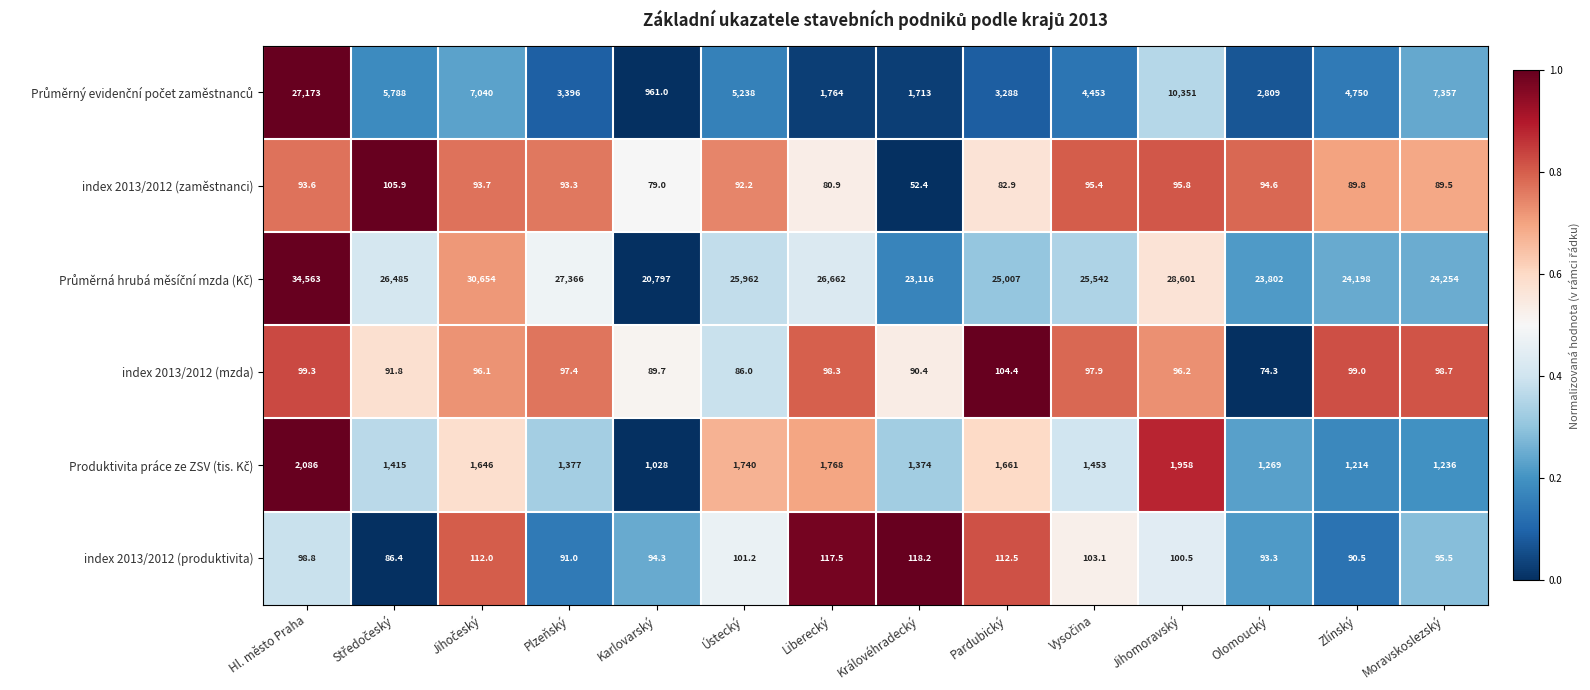

Is it true that index 2013/2012 (zaměstnanci) equals 41.9 at Olomoucký?

False